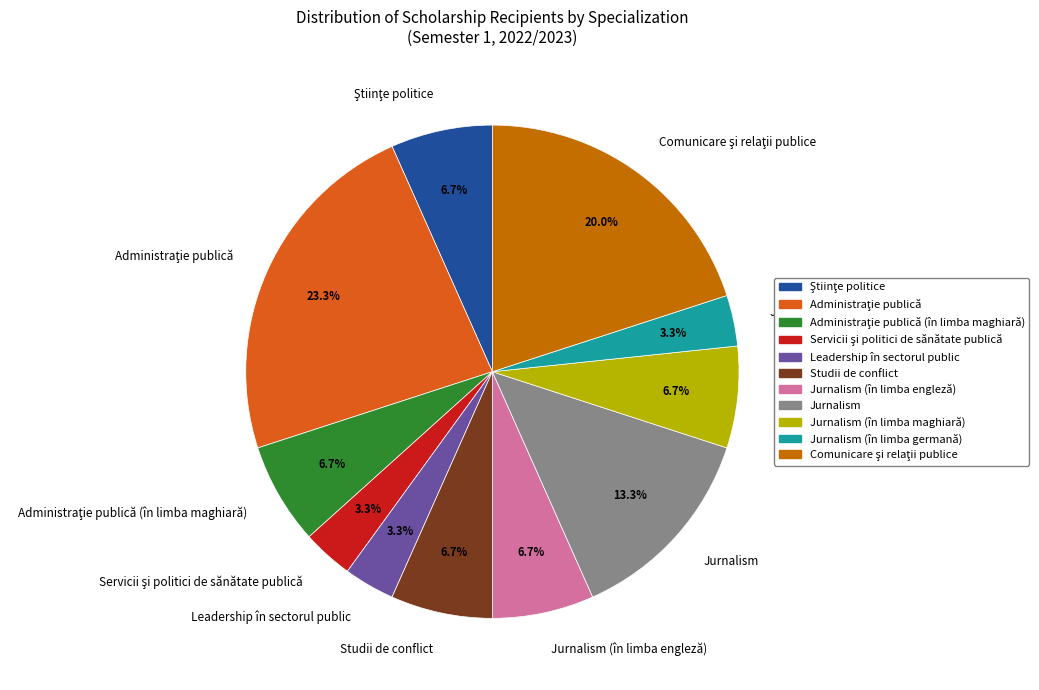

How many segments does this pie chart have?

11